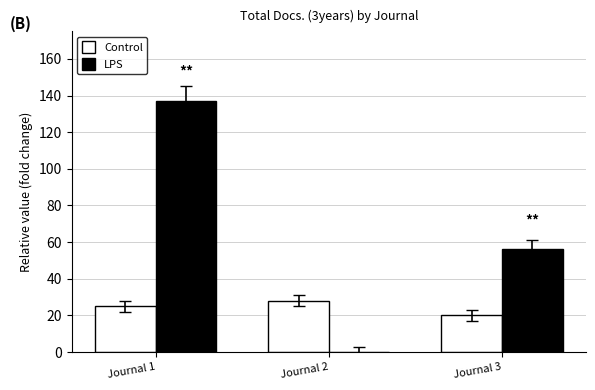

How many positive values does the LPS series have?

2